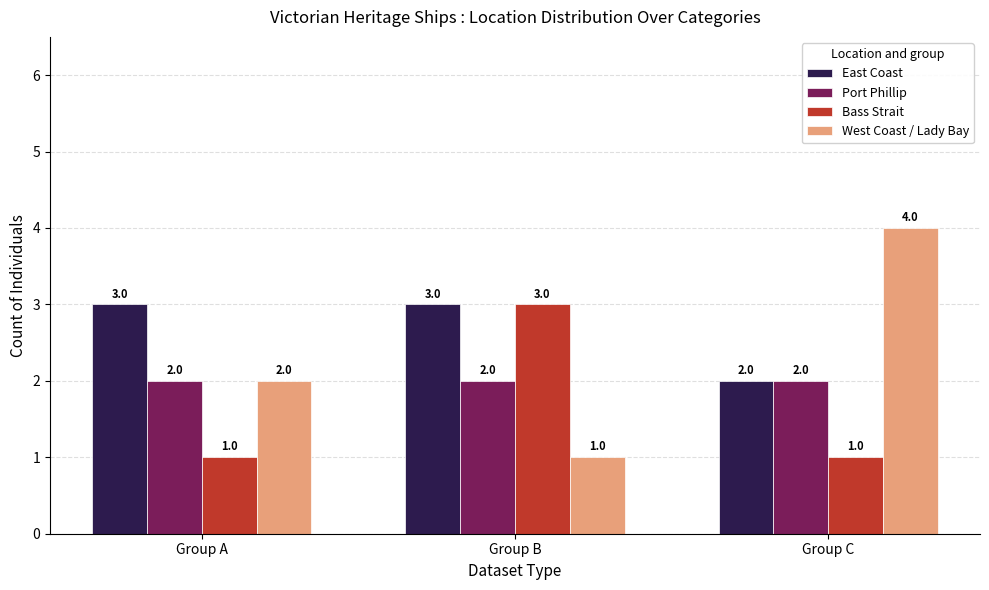

What is the total value across all series at Group A?

8